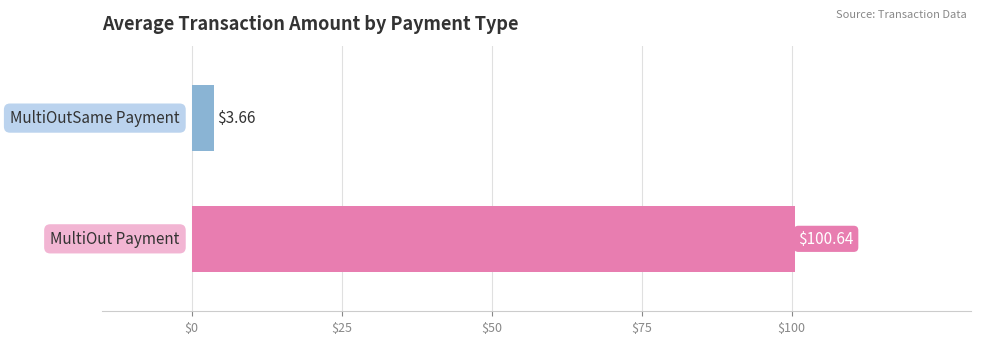

What is the sum of all values?

104.3